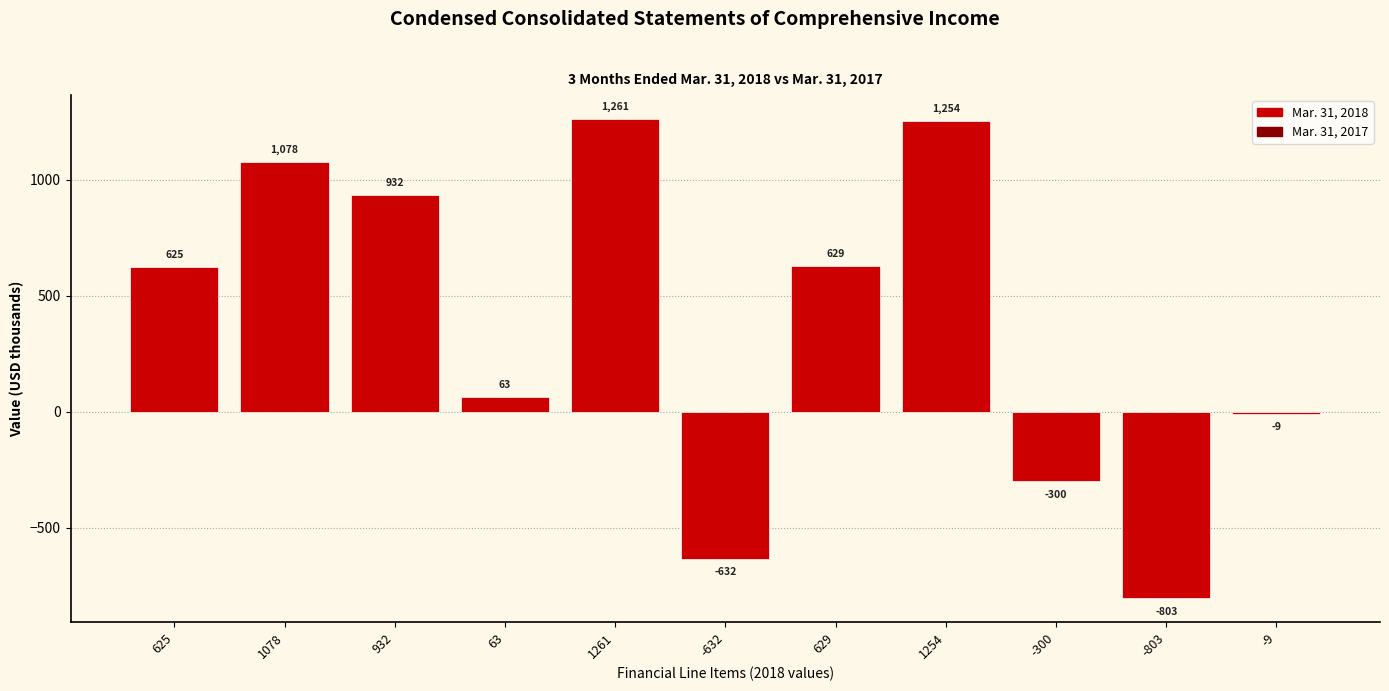

Reading left to right, what are all the values shown in this chart?

625=625	1078=1078	932=932	63=63	1261=1261	-632=-632	629=629	1254=1254	-300=-300	-803=-803	-9=-9